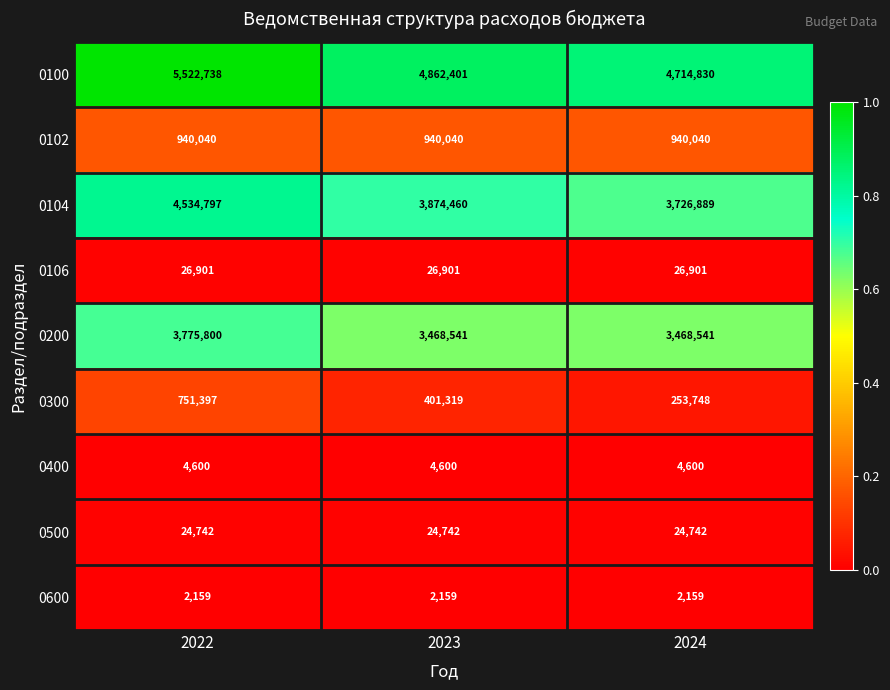

Reading left to right, transcribe all the data shown in this chart.

0100: 2022=5522738	2023=4862401	2024=4714830
0102: 2022=940040	2023=940040	2024=940040
0104: 2022=4534797	2023=3874460	2024=3726889
0106: 2022=26901	2023=26901	2024=26901
0200: 2022=3775800	2023=3468541	2024=3468541
0300: 2022=751397	2023=401319	2024=253748
0400: 2022=4600	2023=4600	2024=4600
0500: 2022=24742	2023=24742	2024=24742
0600: 2022=2159	2023=2159	2024=2159